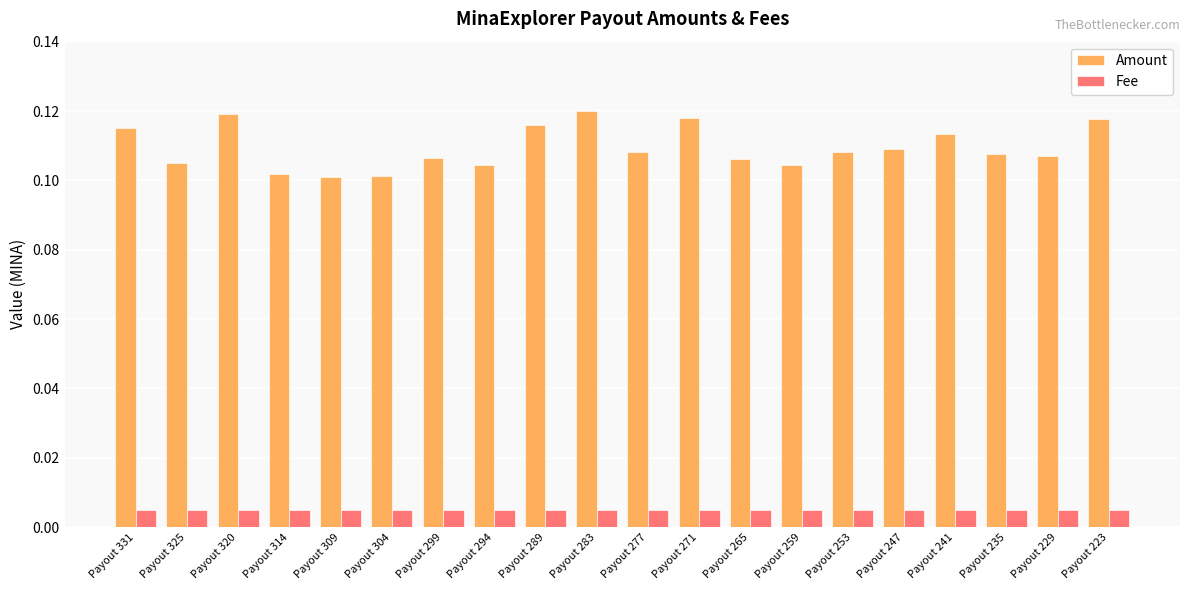

How many bars are there in total?

40